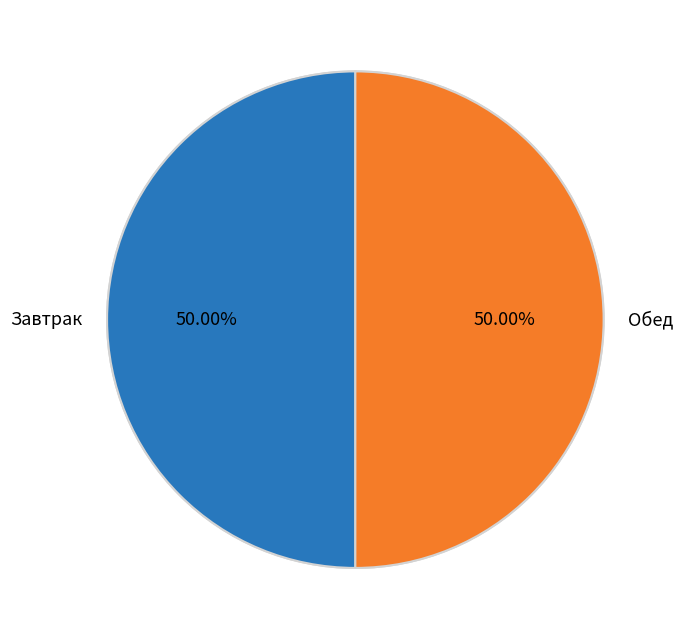

Which category has the biggest portion of the pie?

Биточки мясные с соусом томатным